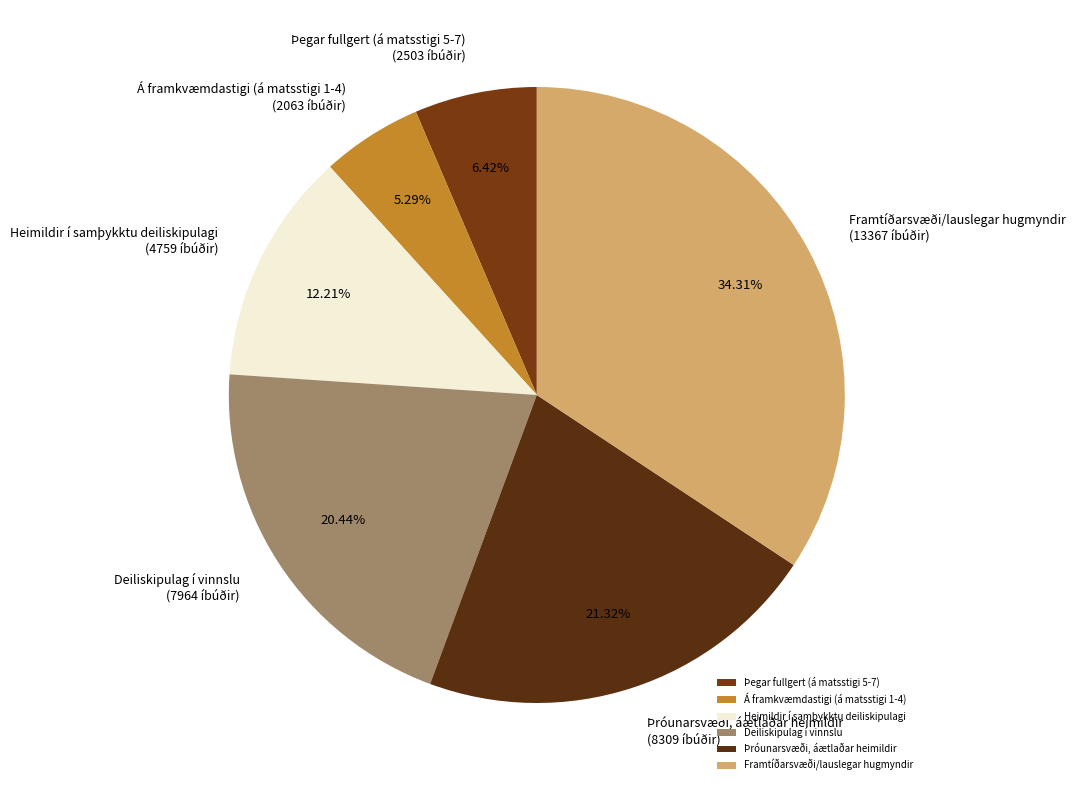

Rank the categories by value from lowest to highest.

Á framkvæmdastigi (á matsstigi 1-4), Þegar fullgert (á matsstigi 5-7), Heimildir í samþykktu deiliskipulagi, Deiliskipulag í vinnslu, Þróunarsvæði, áætlaðar heimildir, Framtíðarsvæði/lauslegar hugmyndir